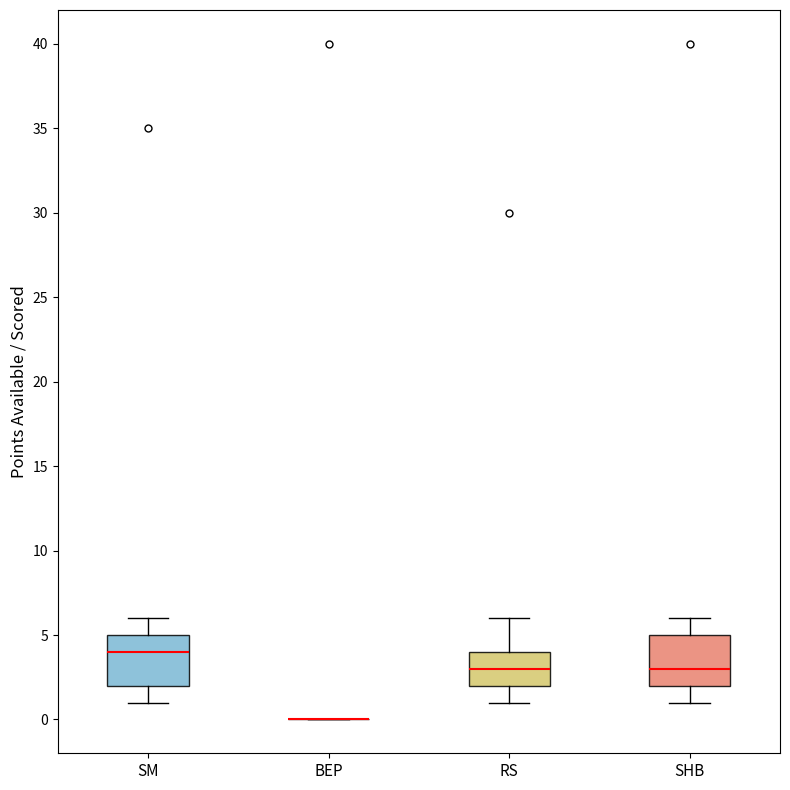

Reading left to right, transcribe this box plot: for each box, give where its median line is, the range the box spans, and where its two whiskers end, as read against the y-axis. The values are not printed on the chart, so give them approximately, as read against the axis.

SM: median 4, box 2 to 5, whiskers 1 to 6
BEP: box collapsed to a line at 0, whiskers 0 to 0
RS: median 3, box 2 to 4, whiskers 1 to 6
SHB: median 3, box 2 to 5, whiskers 1 to 6